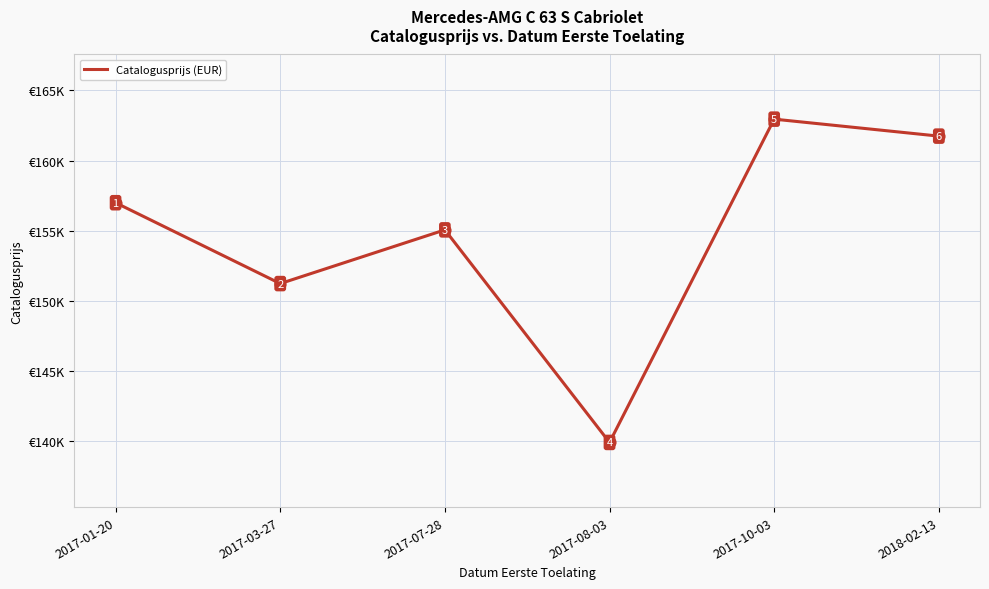

Which has a higher value, 2017-10-03 or 2017-01-20?

2017-10-03